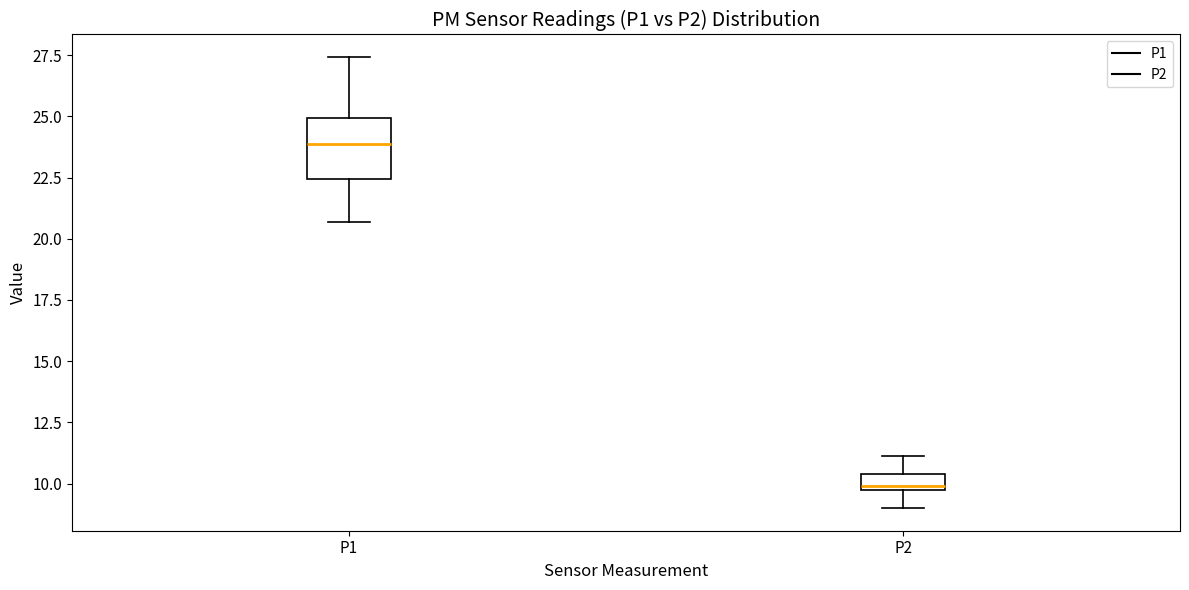

Comparing the boxes themselves (not the whiskers), which one is the tallest?

P1